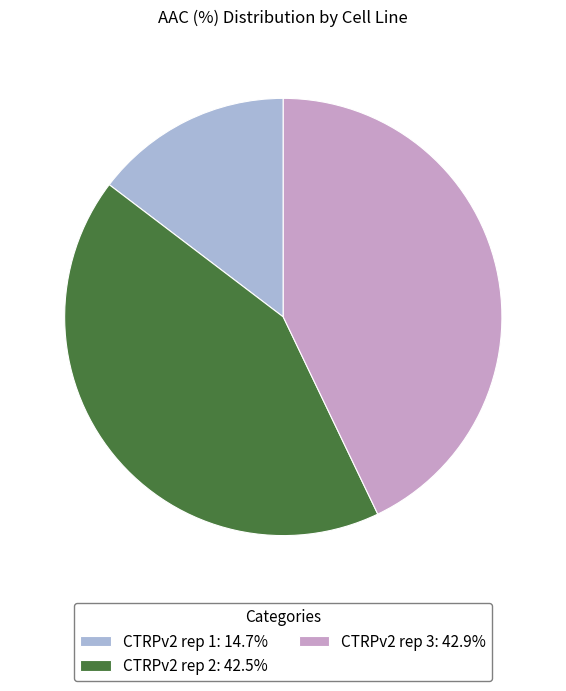

How many segments does this pie chart have?

3